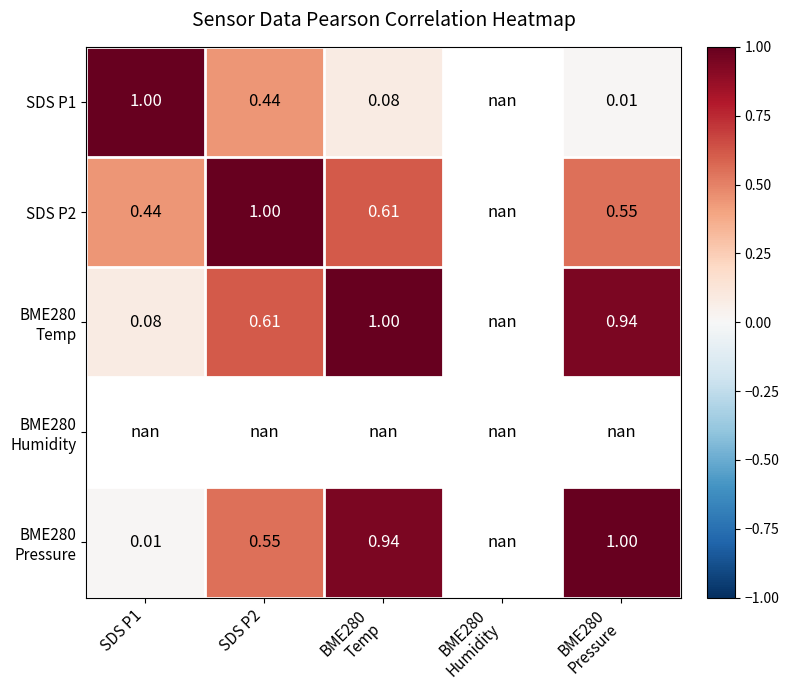

Which series changed the most between SDS P2 and BME280 Pressure?

SDS P2